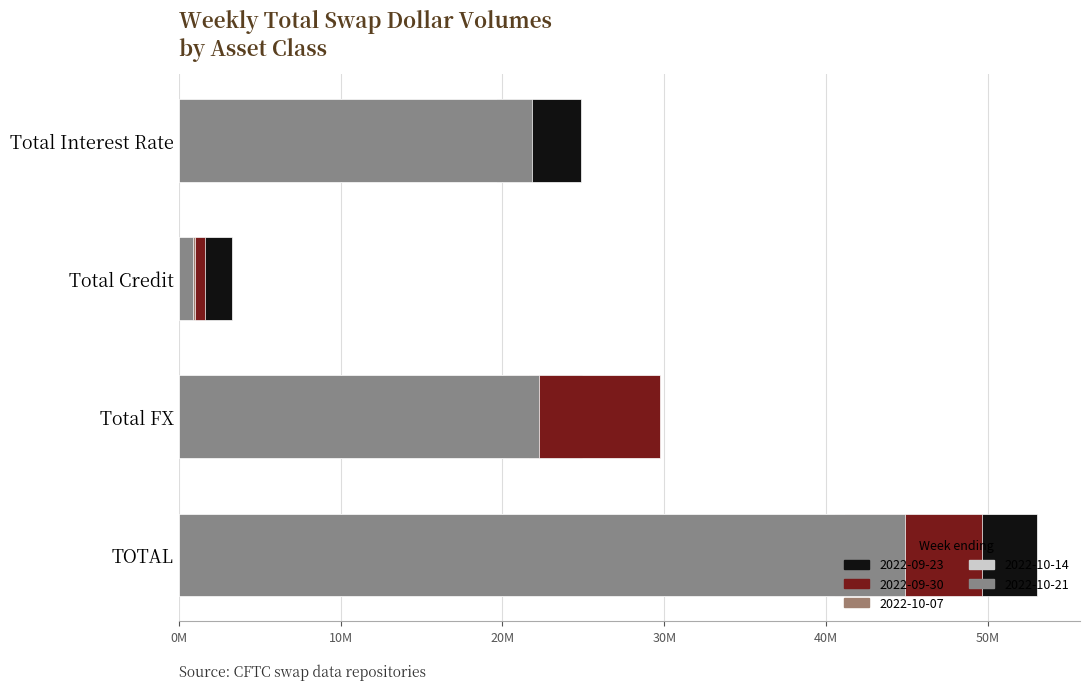

Rank the series at Total FX from highest to lowest value.

2022-09-30, 2022-09-23, 2022-10-21, 2022-10-07, 2022-10-14